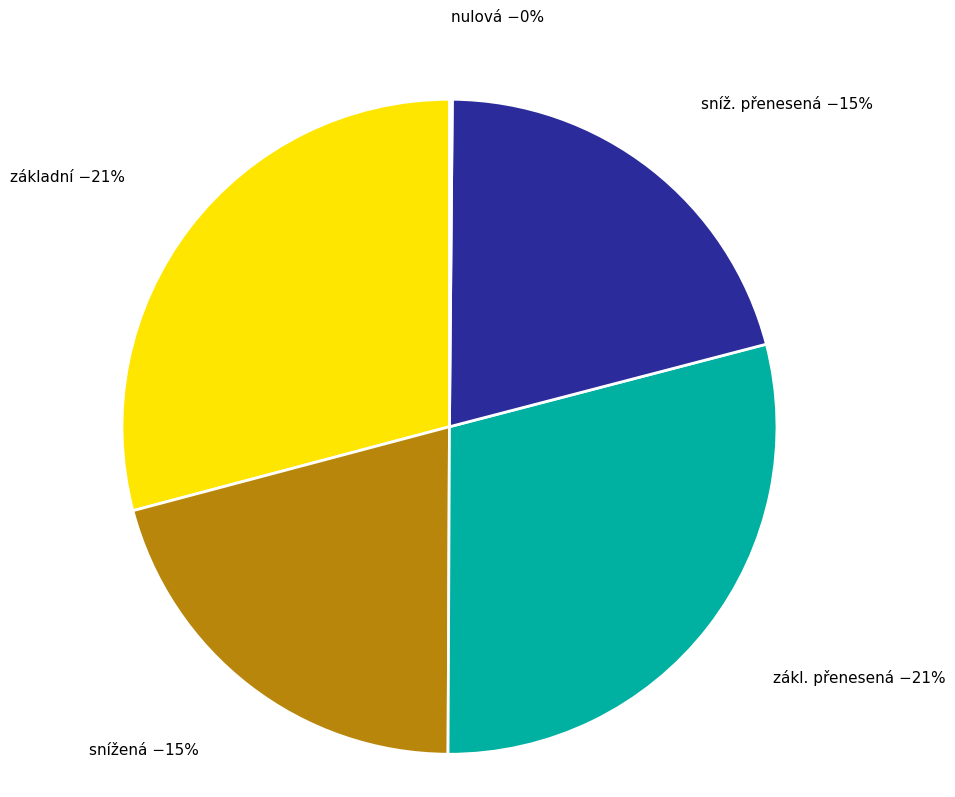

Combined, what portion of the pie is snížená and zákl. přenesená?

50.0%